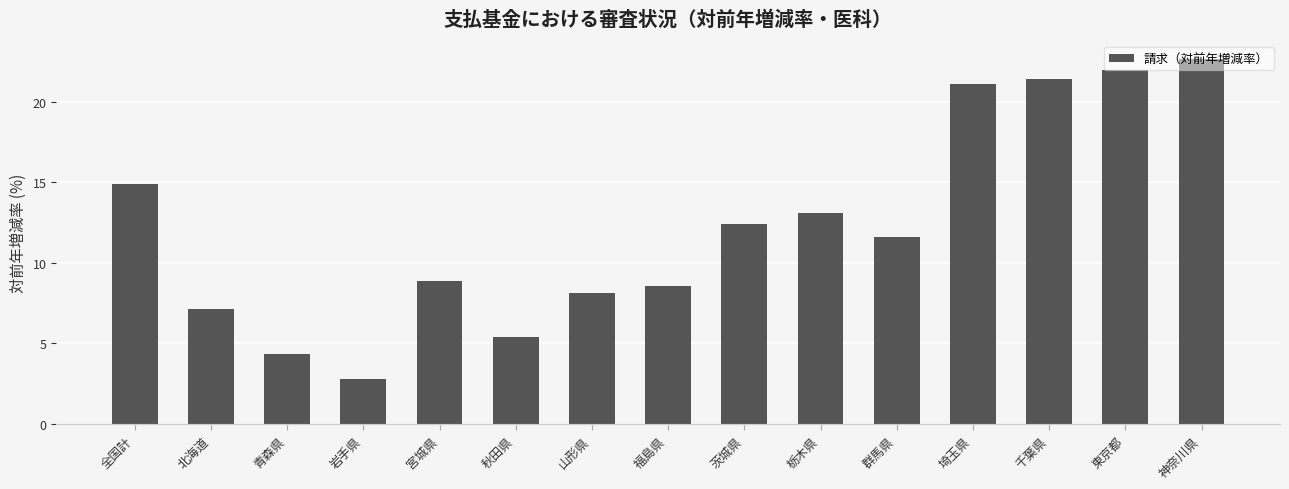

What is the label of the 6th bar from the right?

栃木県